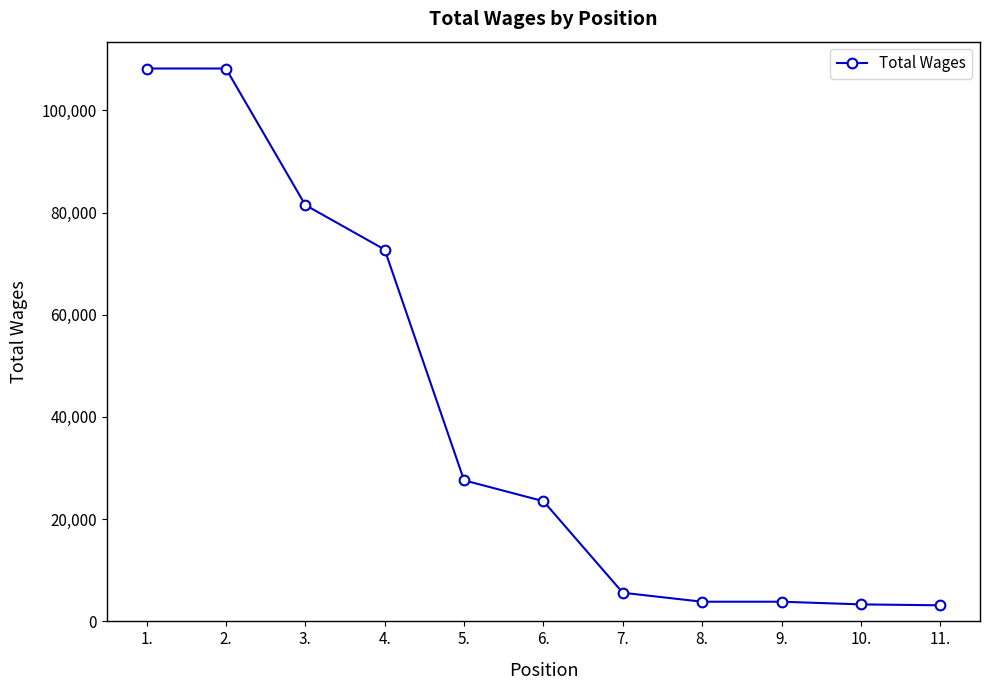

Between 5. and 10., which is larger?

5.